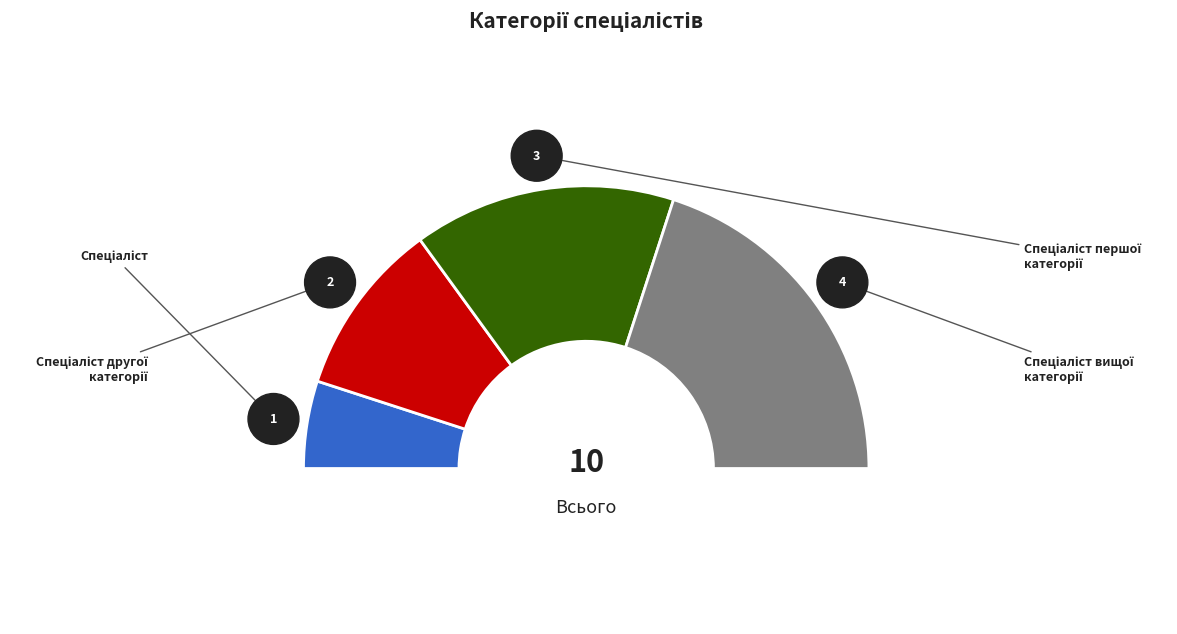

Which slice is the largest?

Спеціаліст вищої категорії